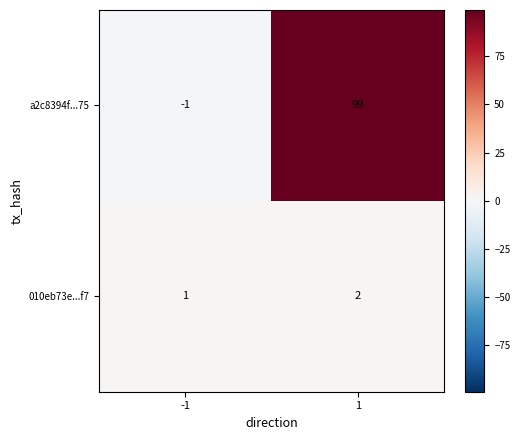

At -1, list the series in order from smallest to largest.

a2c8394f...75, 010eb73e...f7